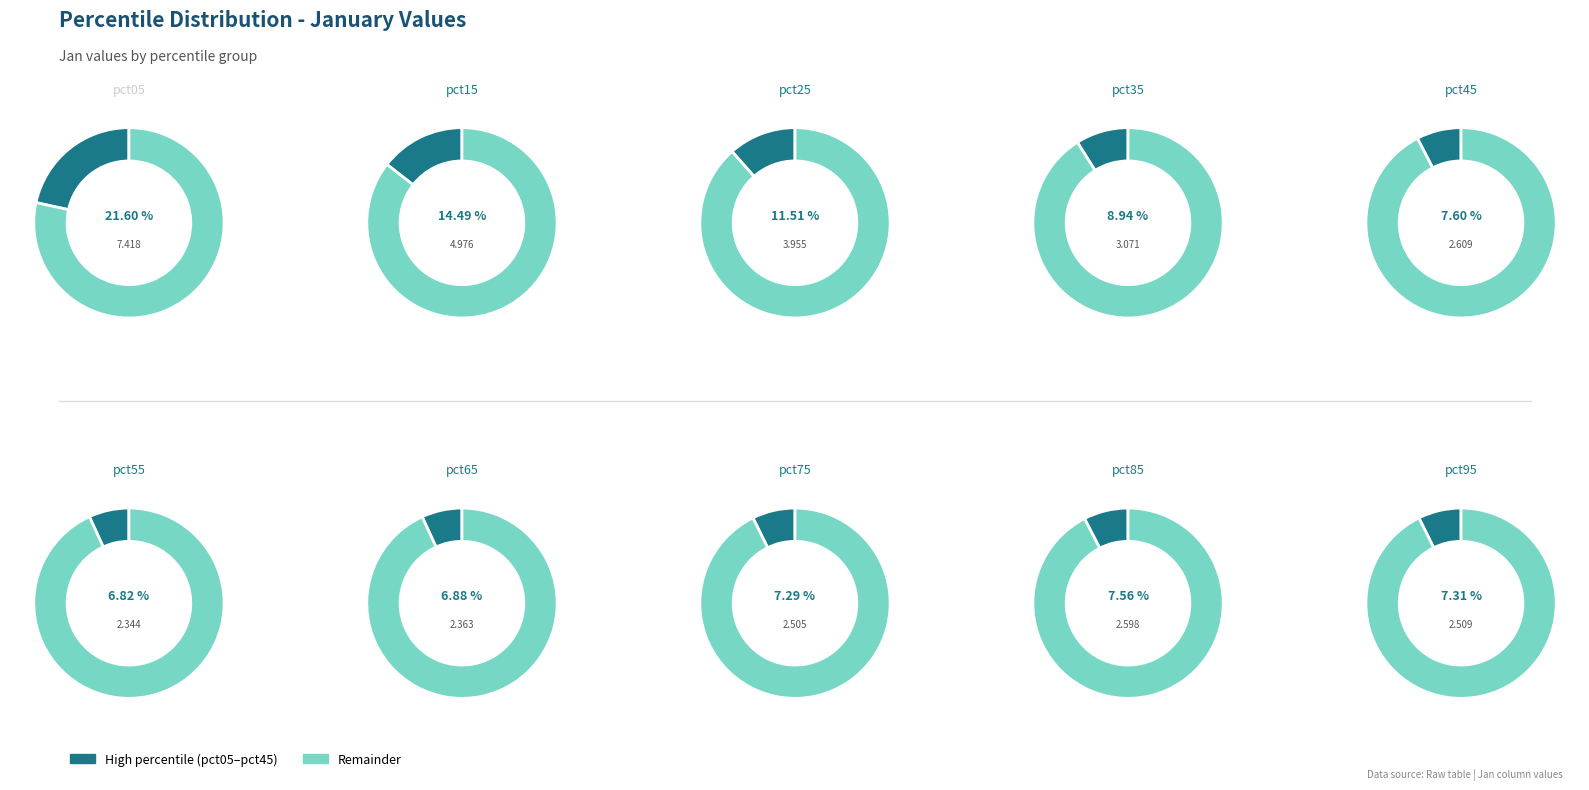

Does pct65 account for over 50% of the chart?

No